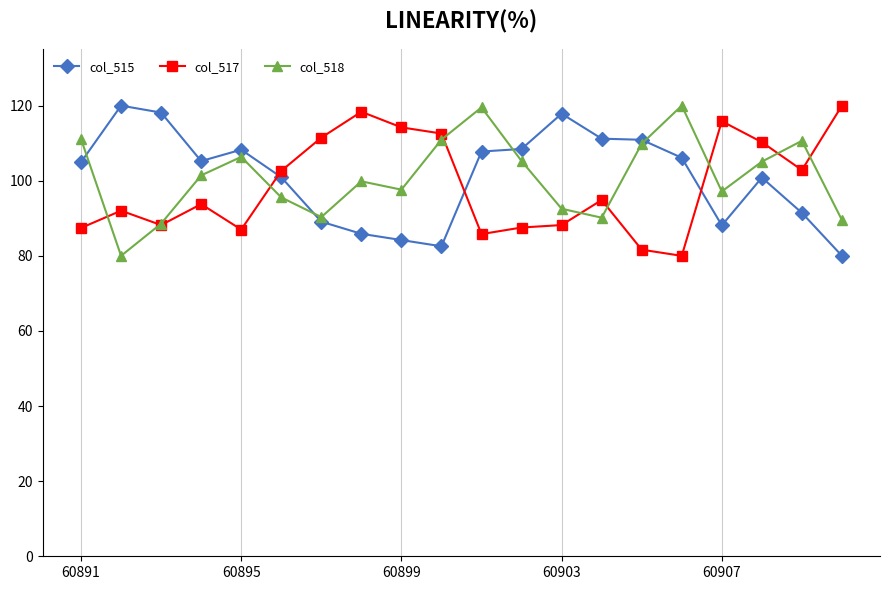

What is the greatest value displayed?

120.0